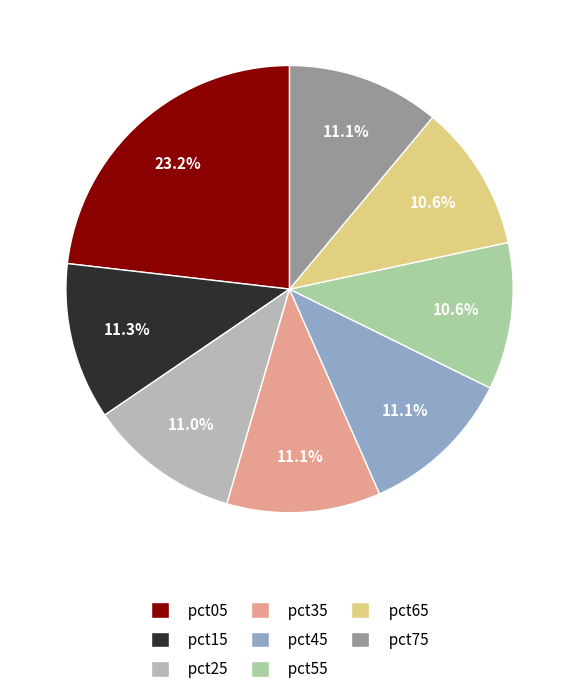

To the nearest percent, what percentage of the pie is pct55?

11%